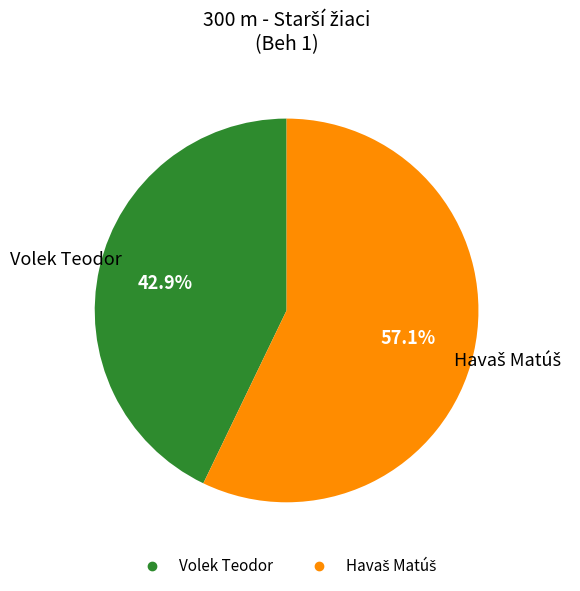

Count the number of slices in the pie.

2